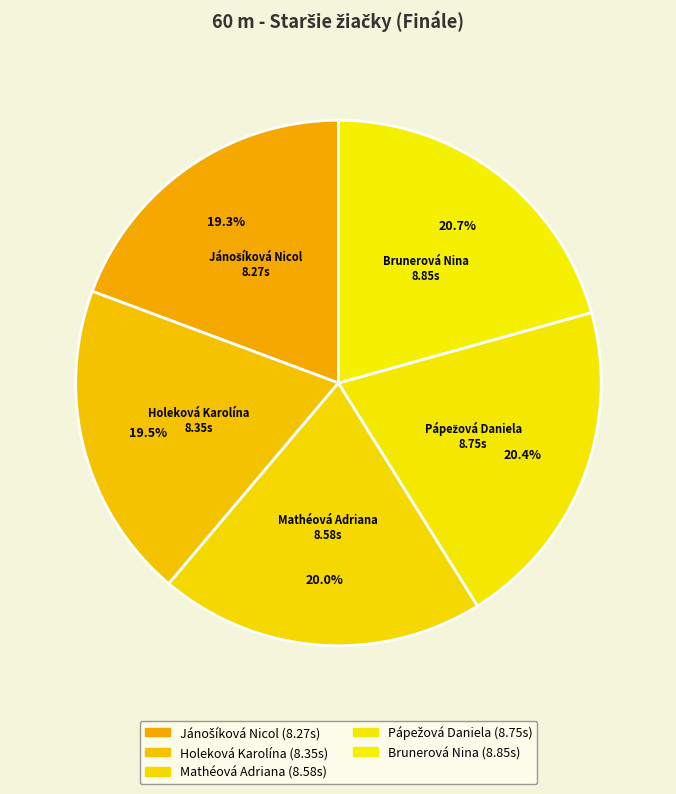

Approximately how many times larger is the value at Brunerová Nina compared to Mathéová Adriana?

1.0